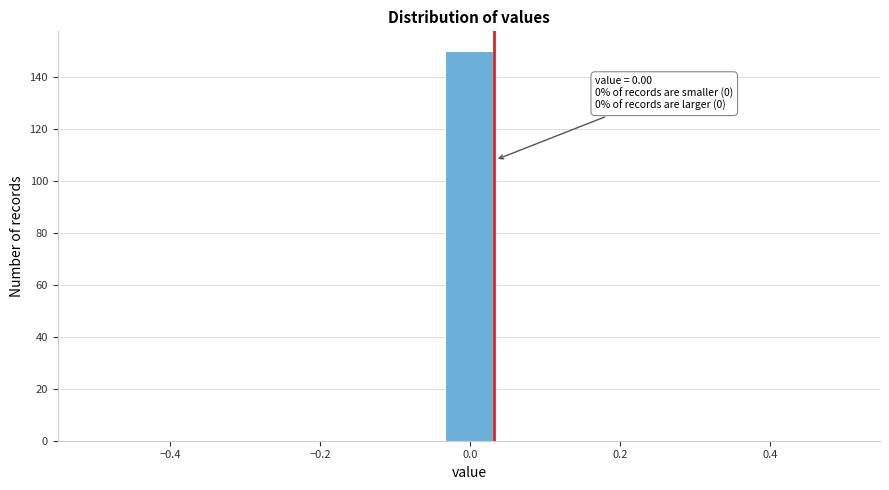

Read against the x-axis, roughly where is the centre of the tallest bar?

0.00